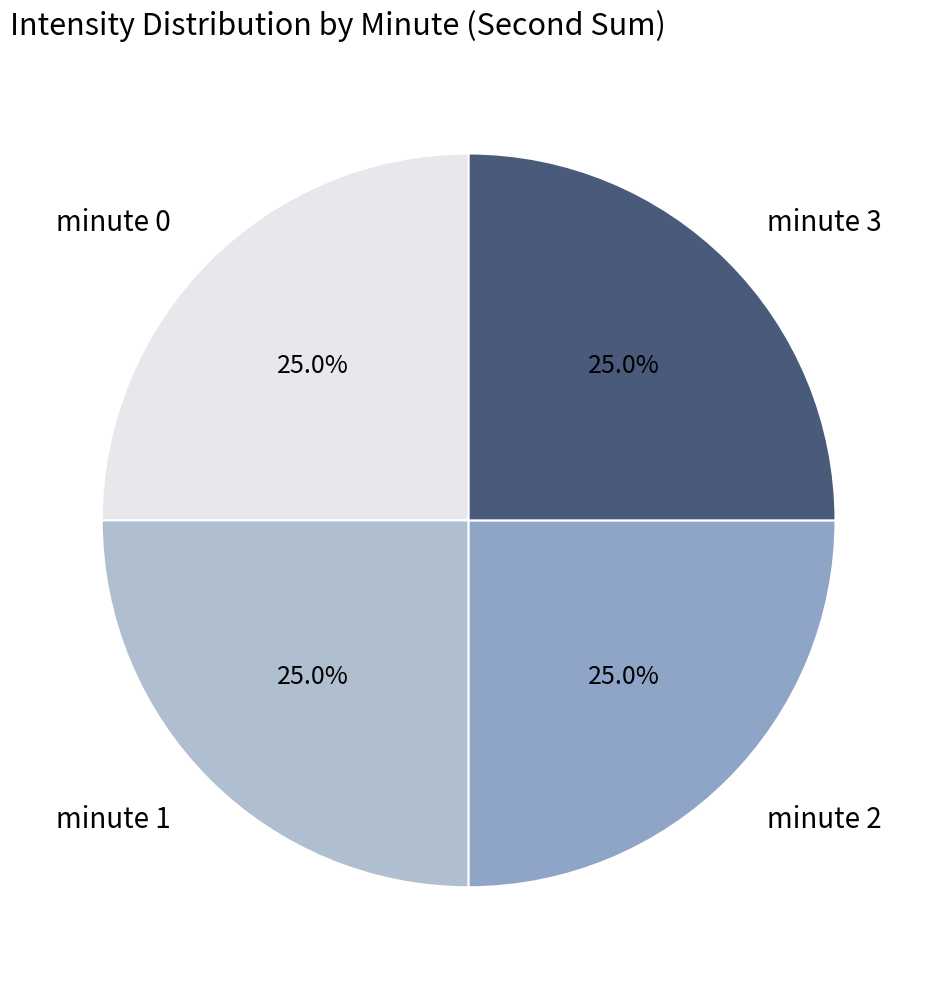

What is the total percentage of minute 1 and minute 2?

50.0%